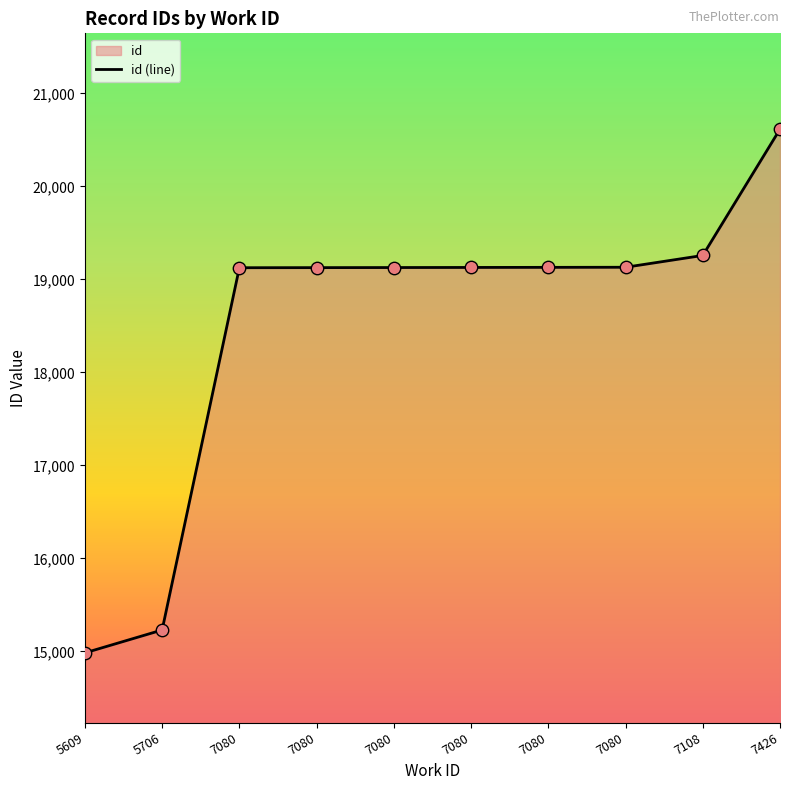

Between 7080 and 7080, which is larger?

7080